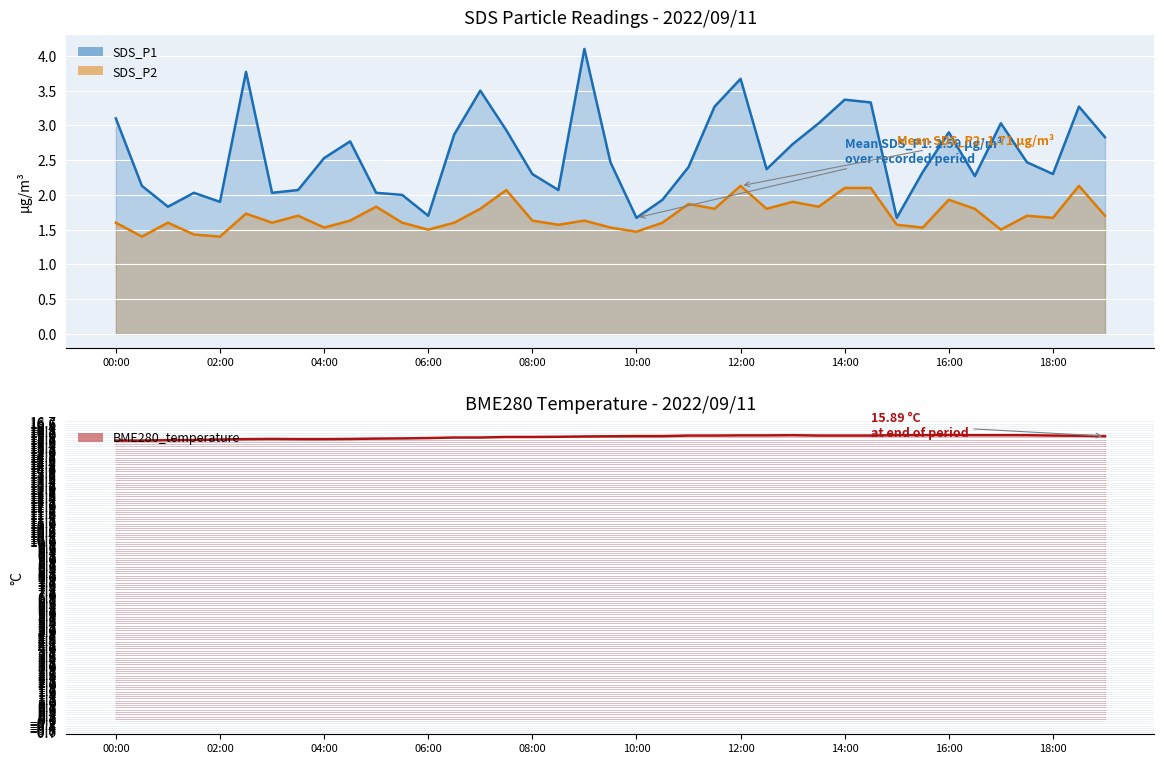

True or false: SDS_P1 has more than 1 interior local peaks.

True